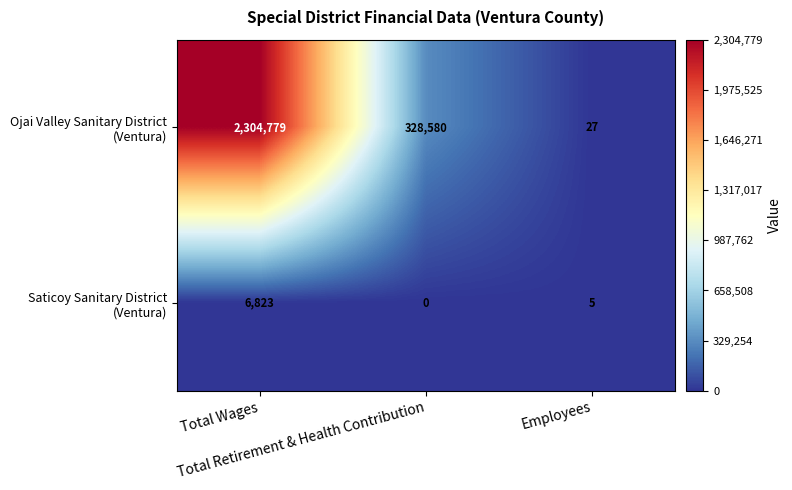

What is the greatest value displayed?

2304779